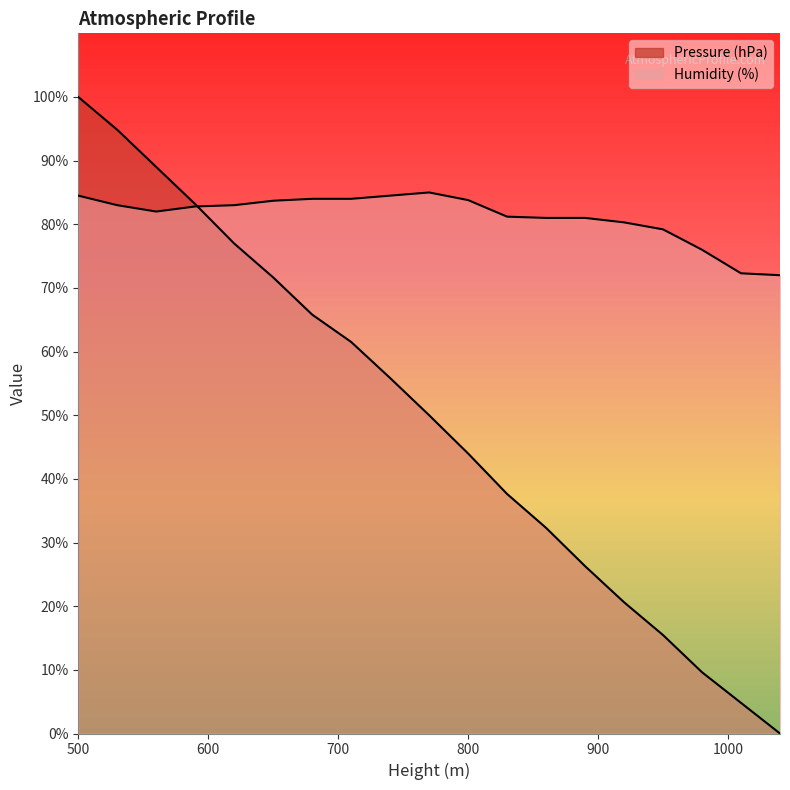

What is the value of the Pressure (hPa) point at the 16th from the left?

15.5